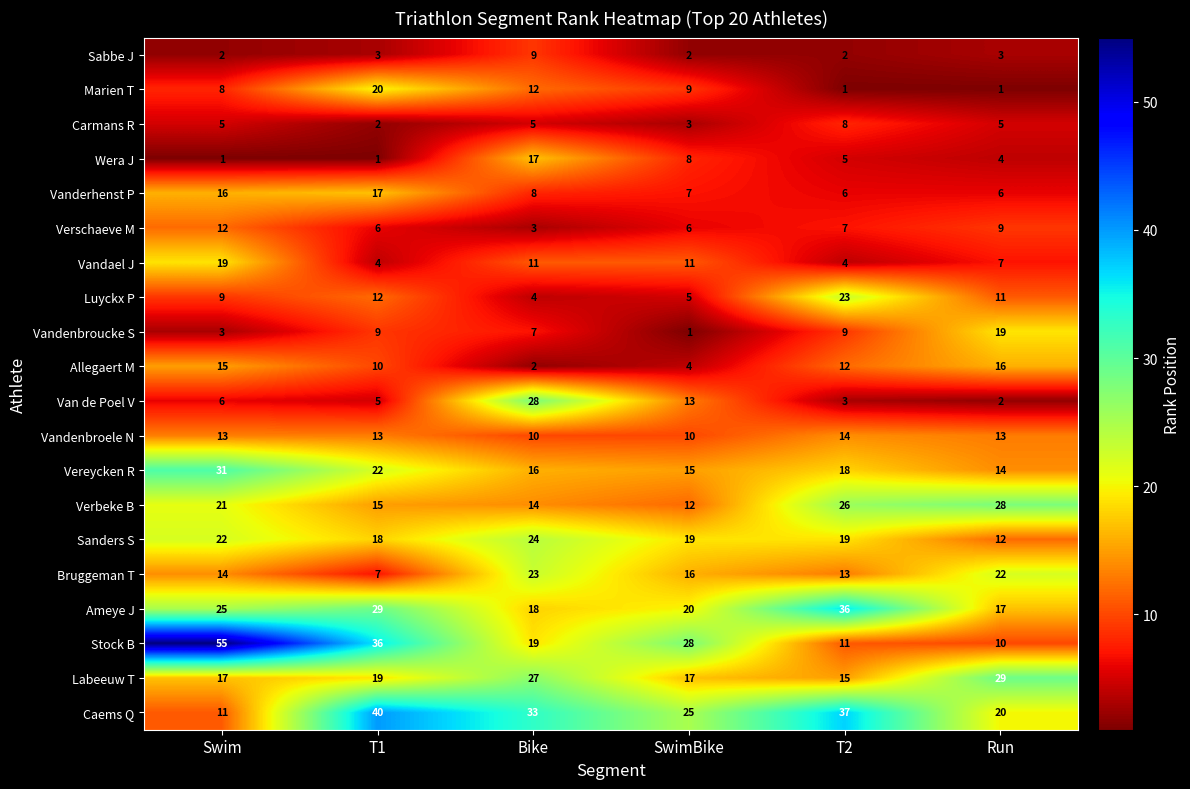

Where does the Vandael J series first go above 11?

Swim